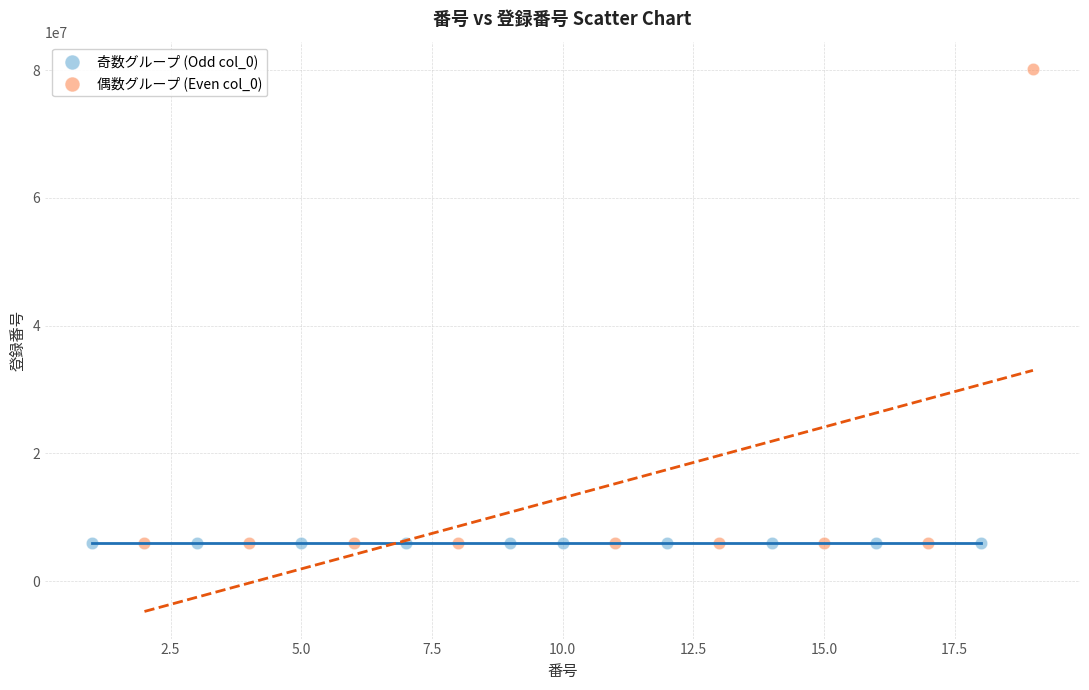

Which series has the largest Y range (max minus min)?

偶数グループ (Even col_0)